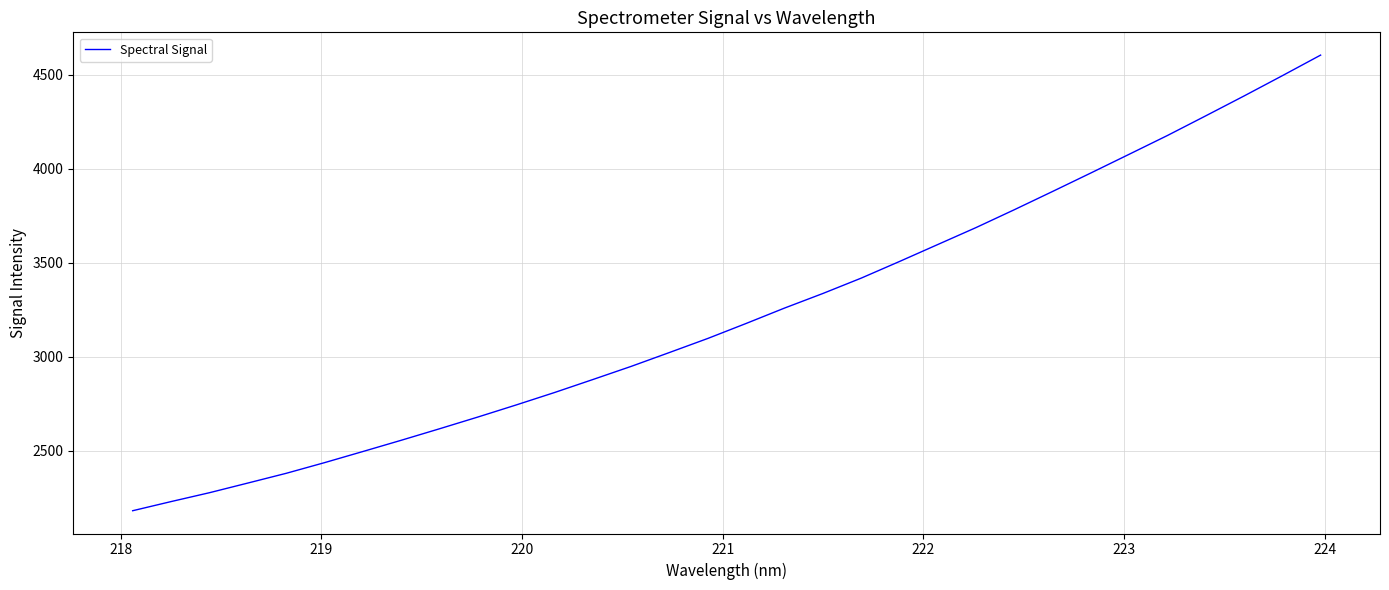

What is the difference between the maximum and minimum values?

2422.3